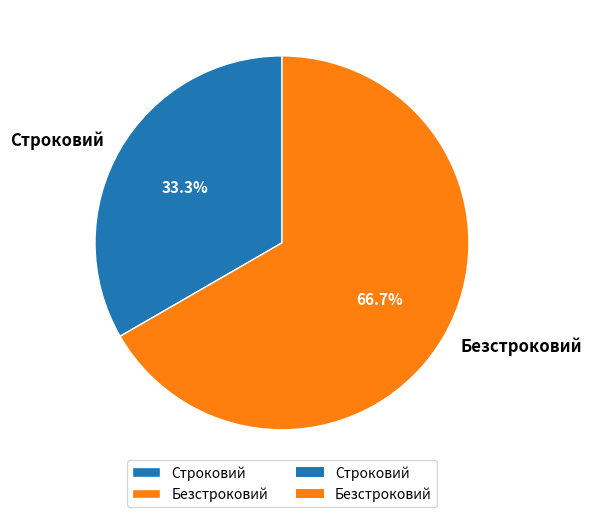

To the nearest percent, what is the difference between the Строковий and Безстроковий slice percentages?

33%